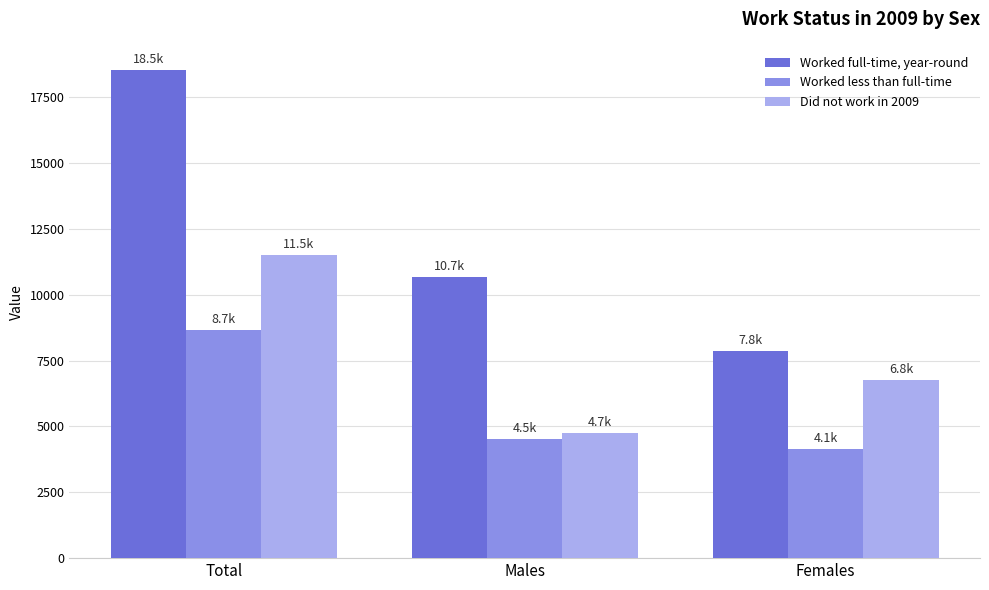

What are all the series names shown in the legend?

Worked full-time, year-round, Worked less than full-time, Did not work in 2009